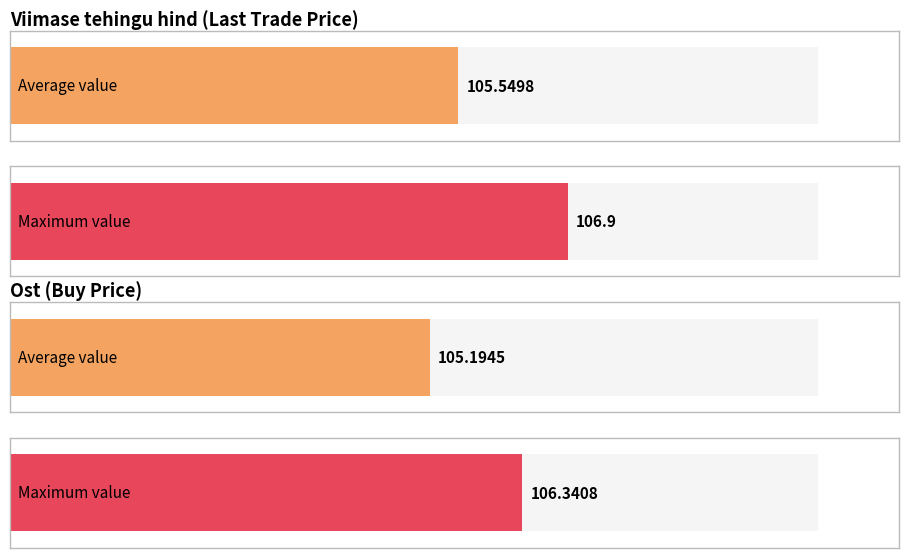

The Viimase tehingu hind series shows 104.4 at 2024-09-24. True or false?

True